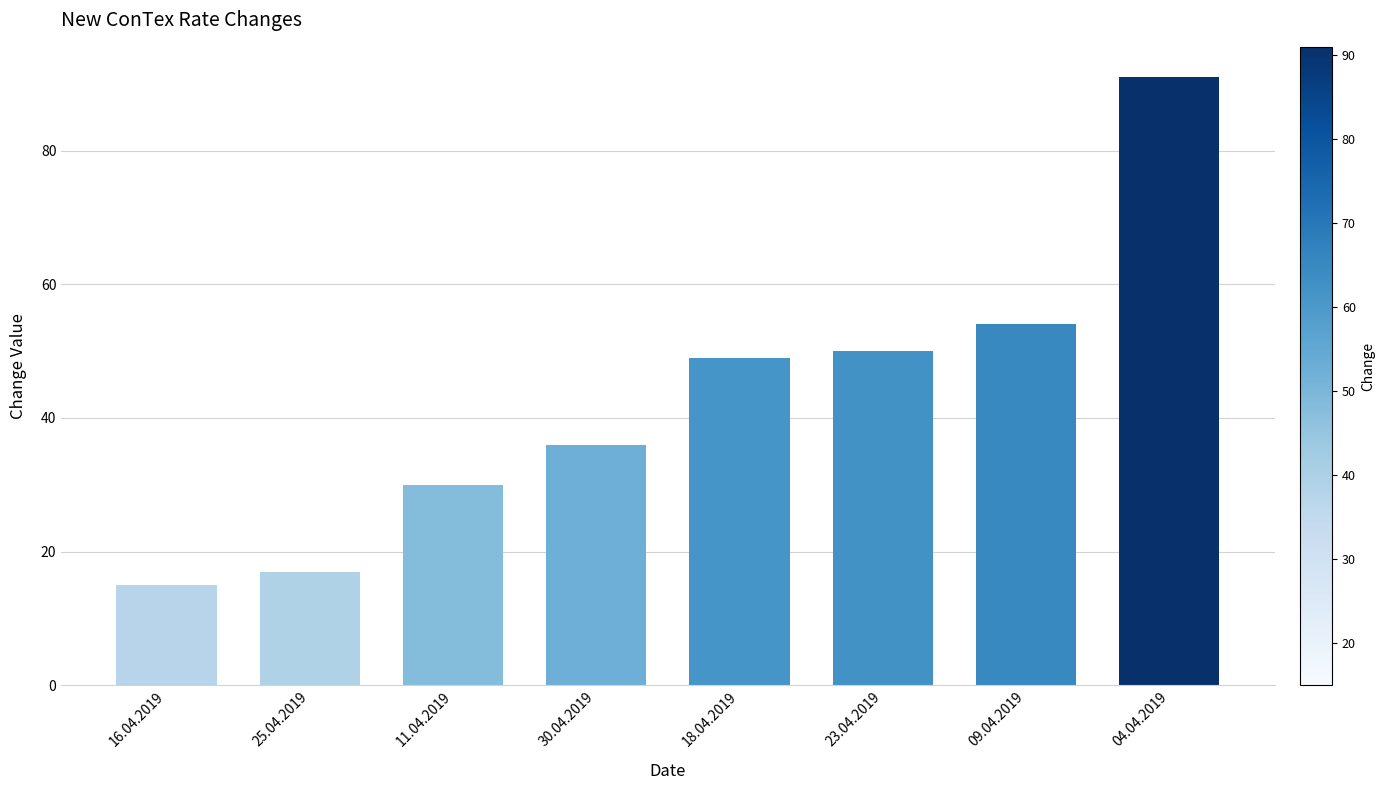

Which category has the lowest value across all series?

16.04.2019